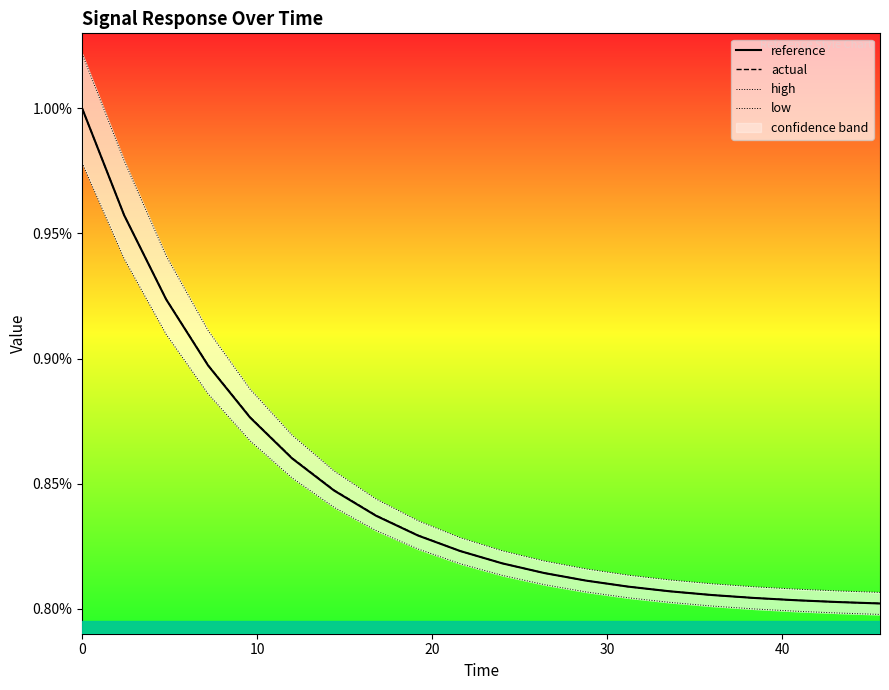

True or false: low has more than 1 interior local peaks.

False